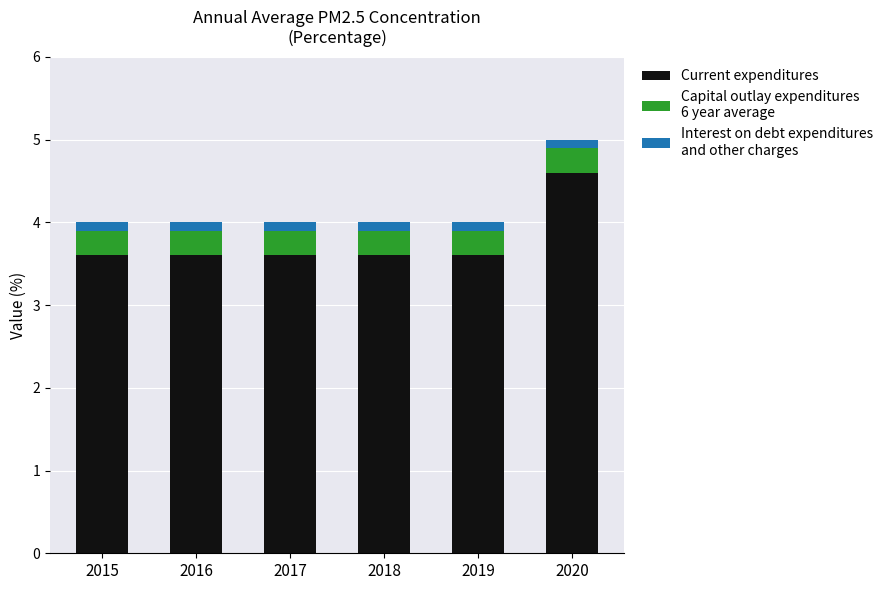

How many data points does each series have?

6